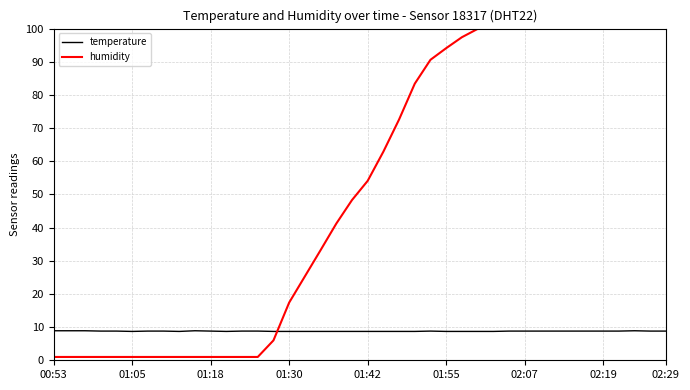

Rank the series by their average value, from highest to lowest.

humidity, temperature